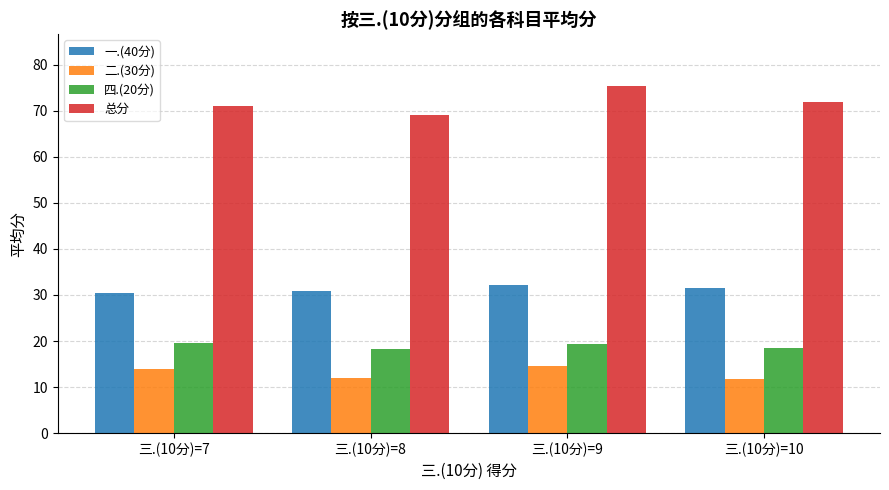

What is the minimum value for 四.(20分)?

18.3